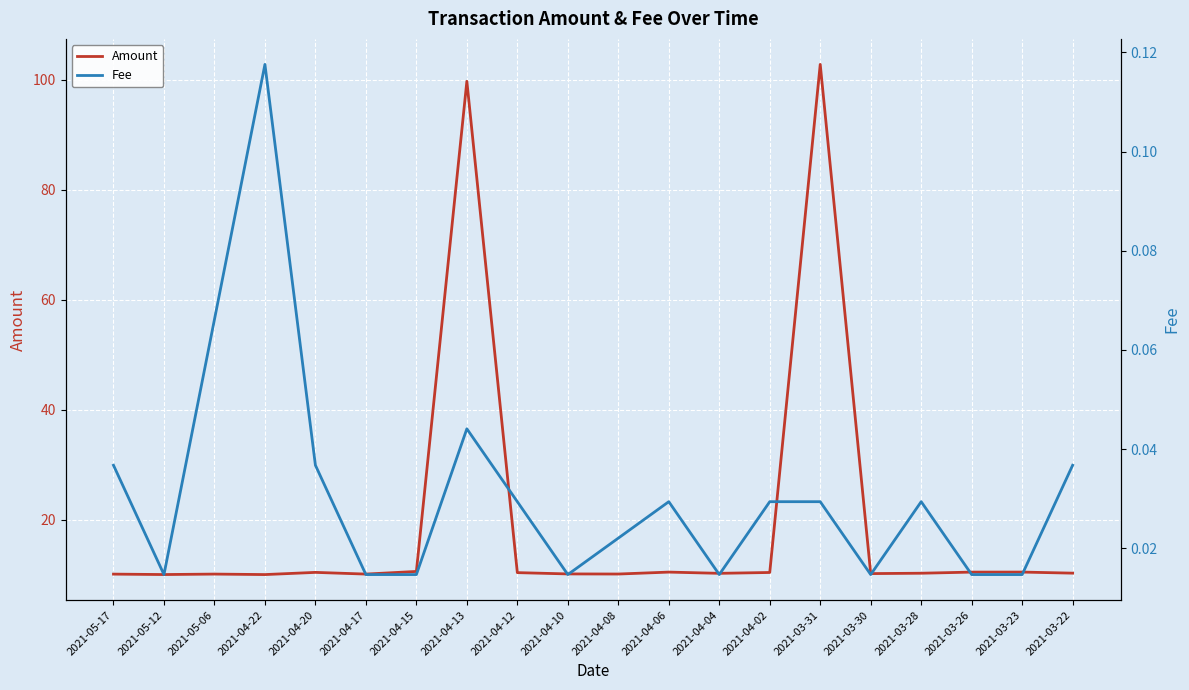

Is the value of Amount at 2021-04-10 greater than the value of Fee at 2021-04-10?

Yes